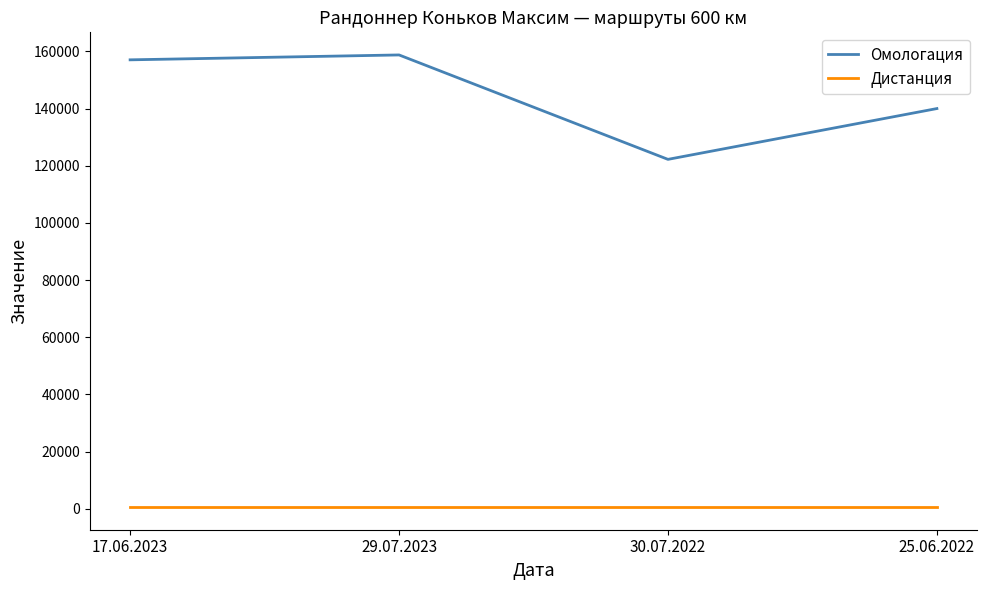

Which series has the largest range (max minus min)?

Омологация